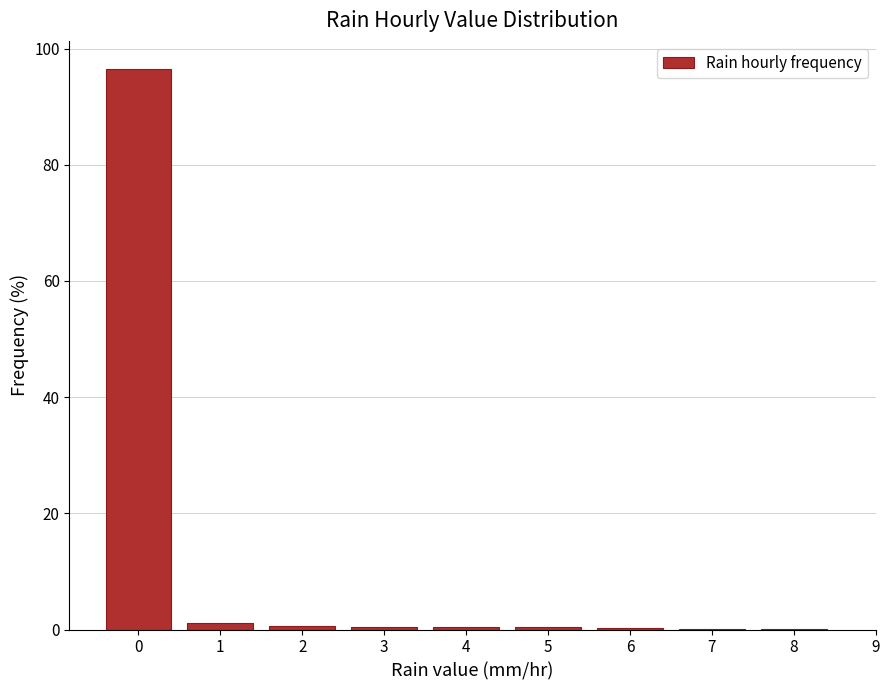

How tall is the bar that spans -0.5 to 0.5 on the x-axis? The values are not printed on the chart, so give them approximately, as read against the axis.

96